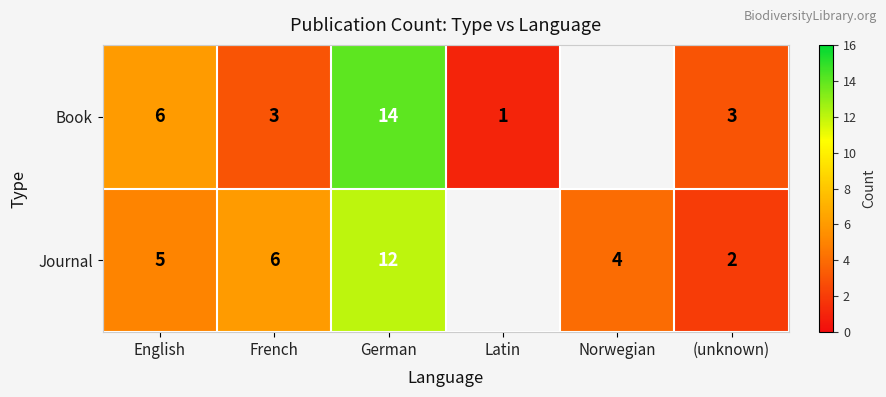

Rank the series at French from lowest to highest value.

Book, Journal